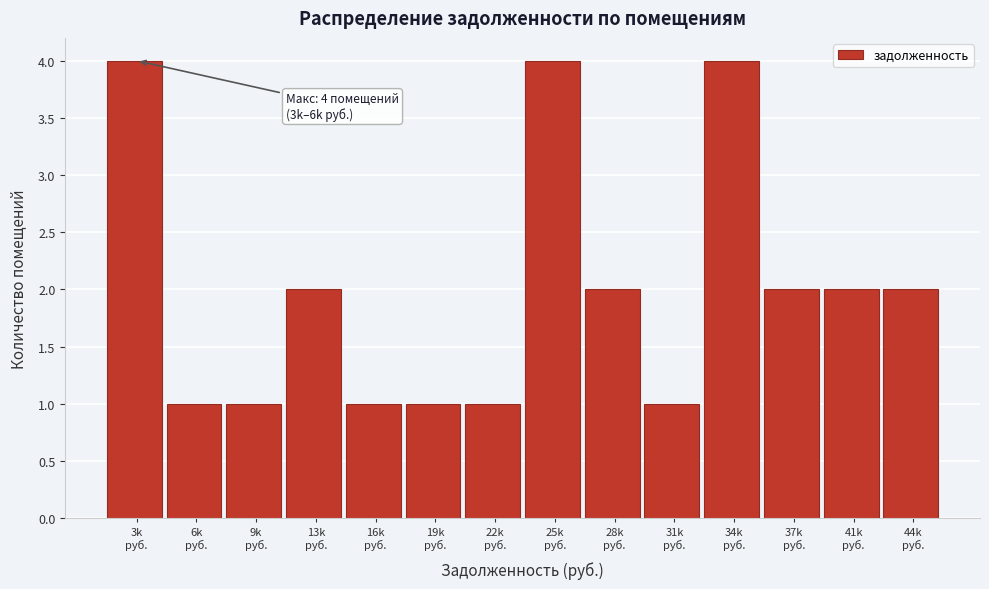

Reading left to right, list all the values displayed in this chart.

4	1	1	2	1	1	1	4	2	1	4	2	2	2